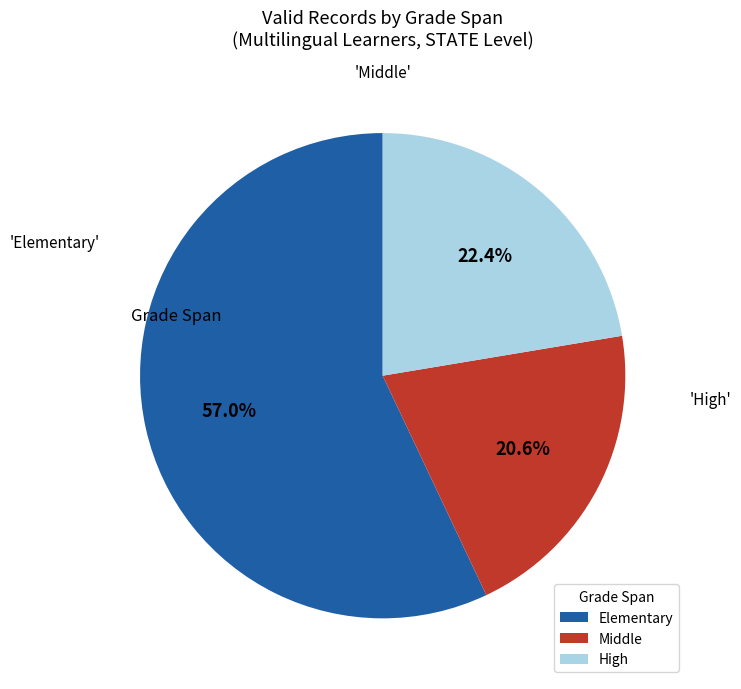

Rank the categories by value from highest to lowest.

Elementary, High, Middle